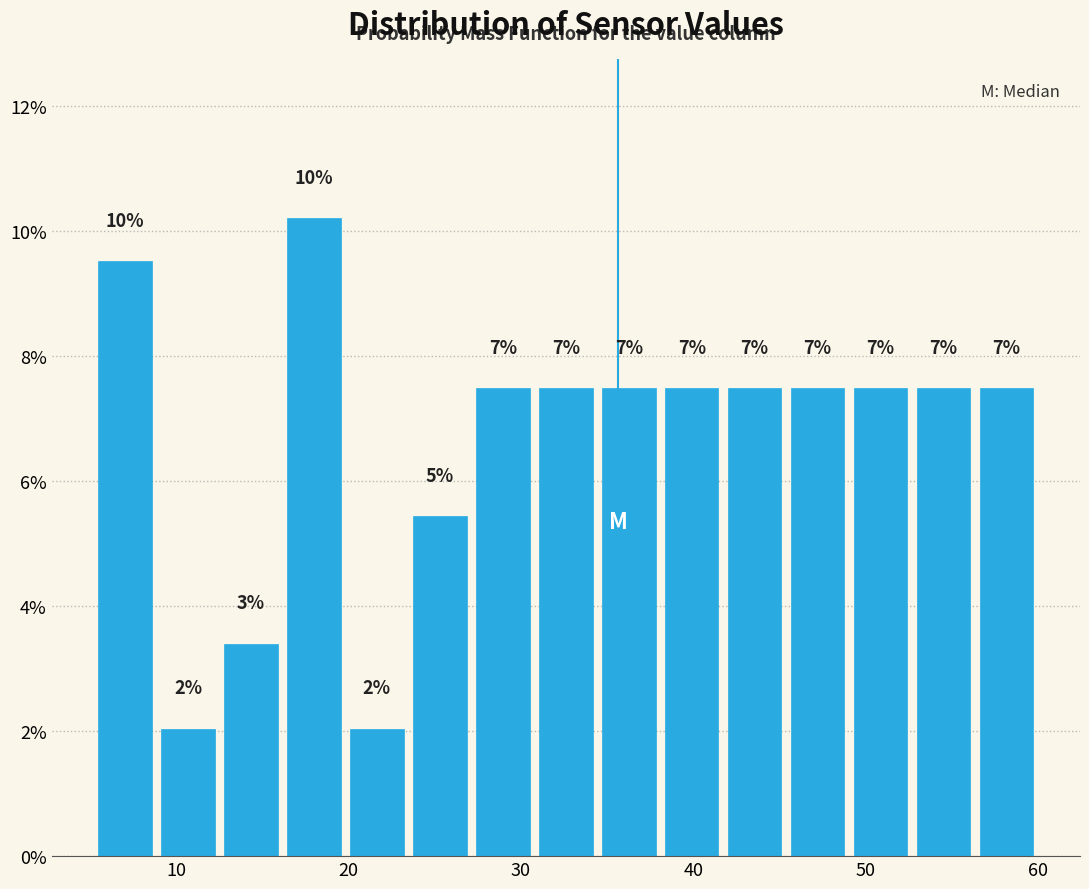

Around what value on the x-axis is the tallest bar? Give the approximate position of its centre, as read against the axis.

18